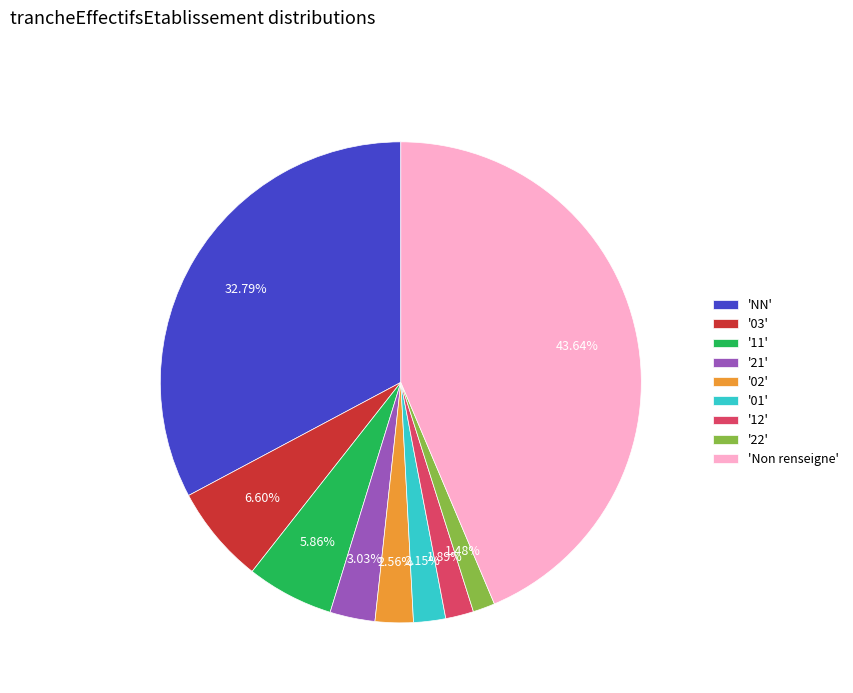

Is there any slice that represents more than half of the pie?

No